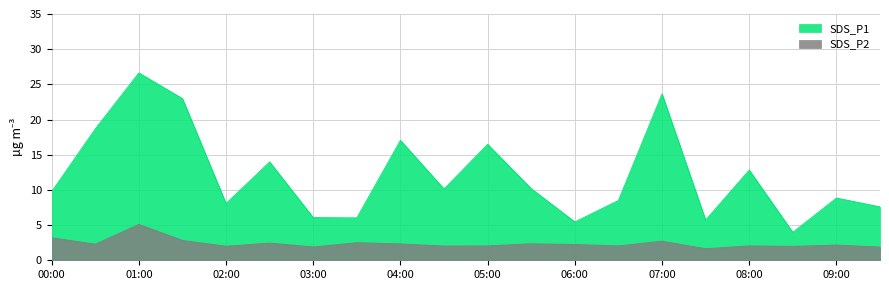

Which series has the largest total across all categories?

SDS_P1